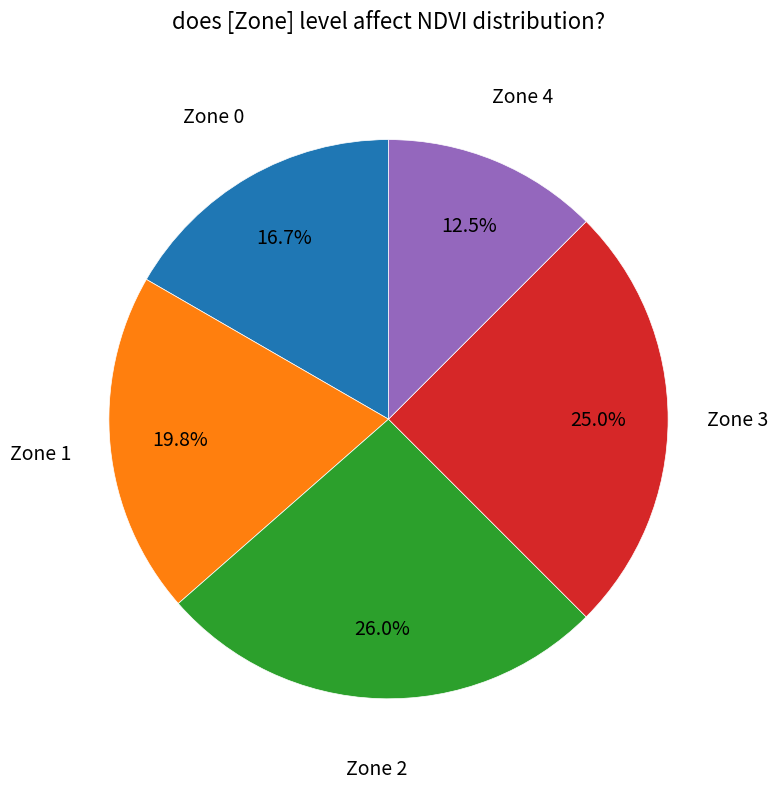

How many slices are in this pie chart?

5